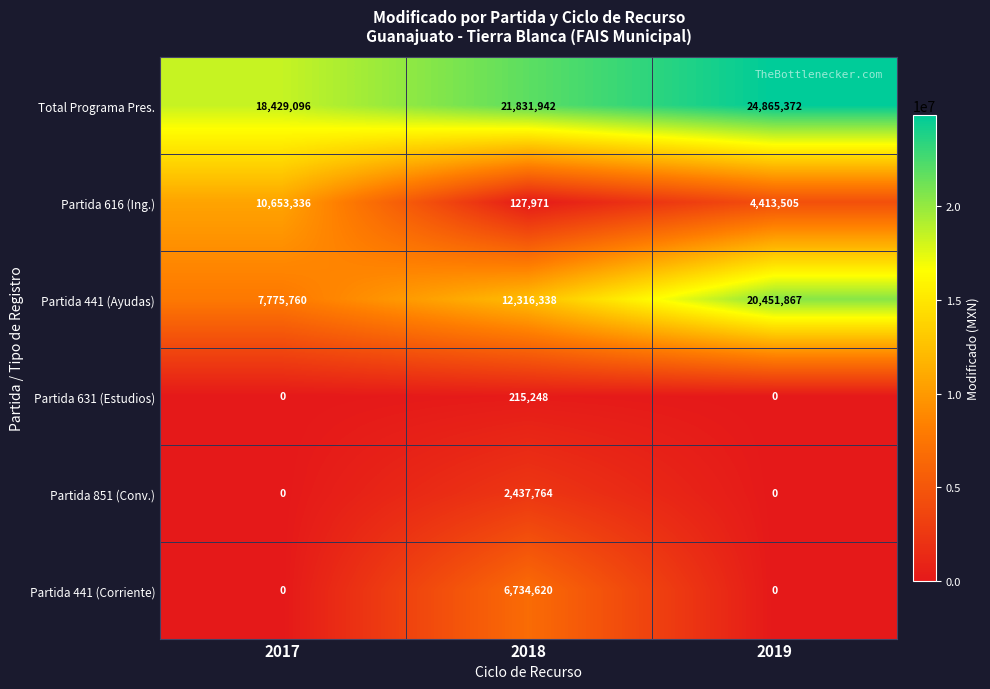

Which category has the lowest value in the Partida 616 (Ing.) series?

2018